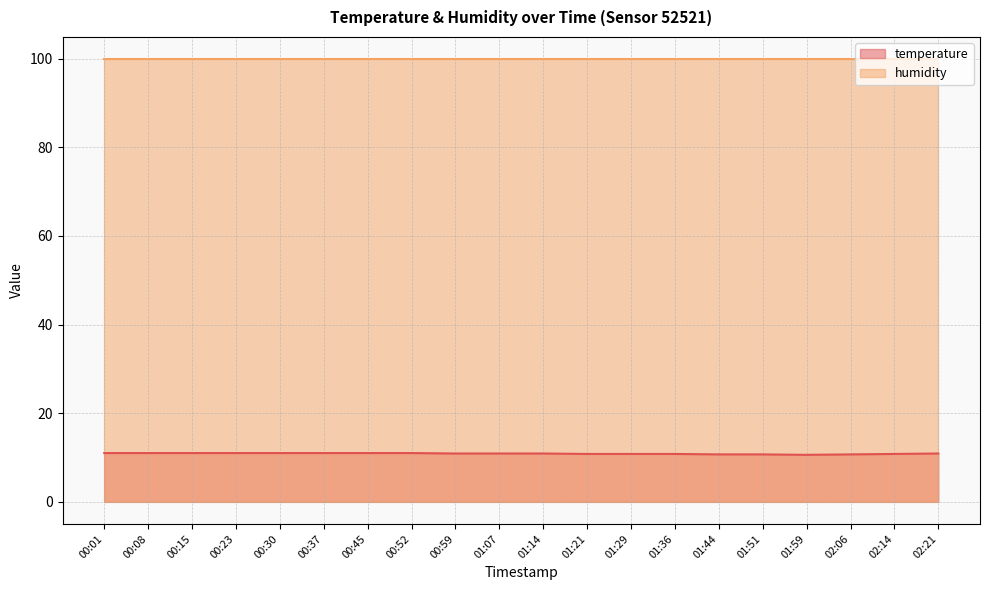

The chart shows a value of 15.0 at 02:06. True or false?

False